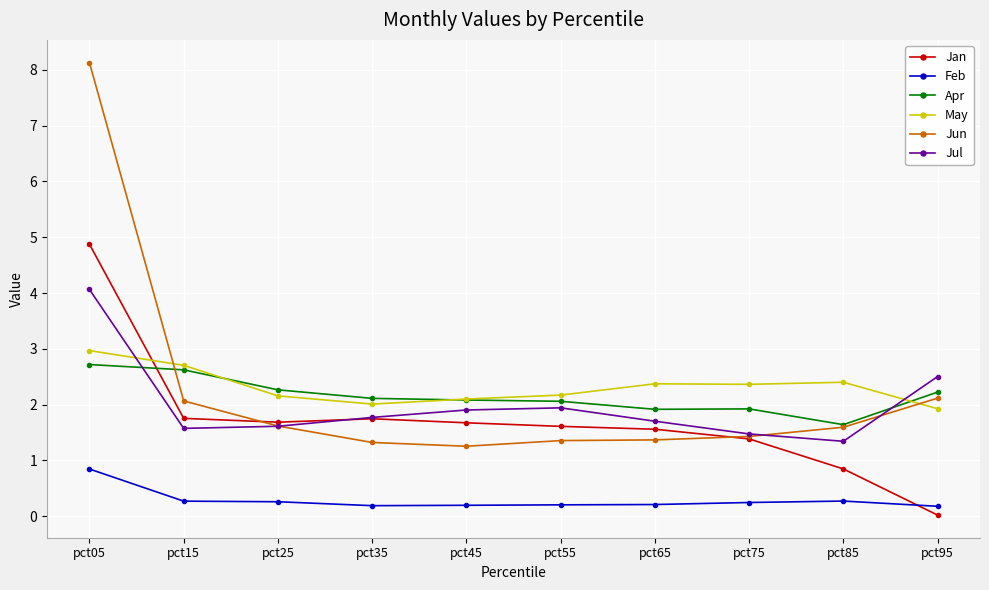

Which series has the widest spread of values?

Jun